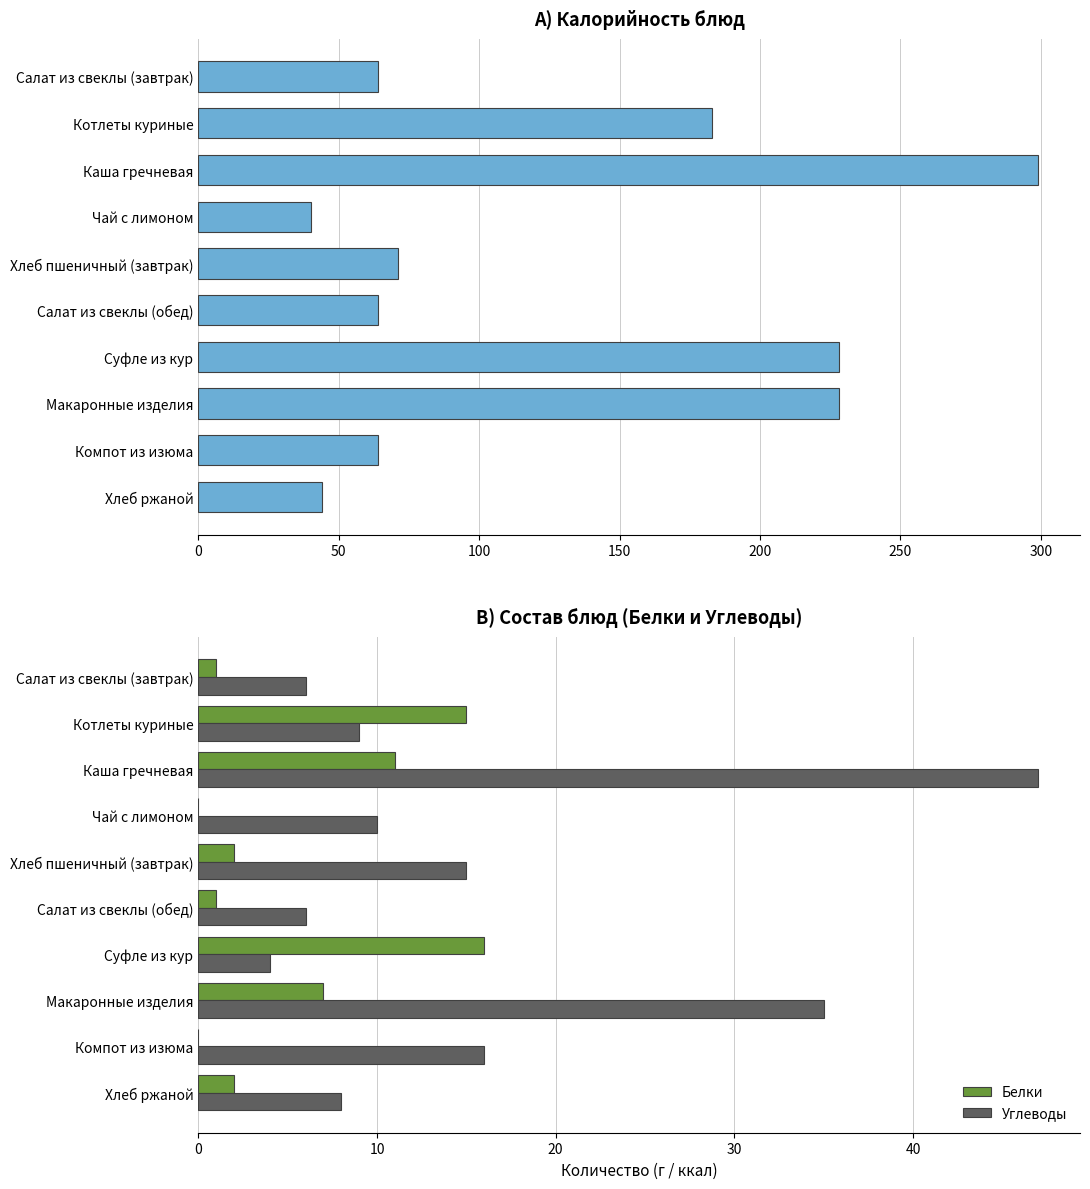

What are all the series names shown in the legend?

Калорийность, Белки, Углеводы